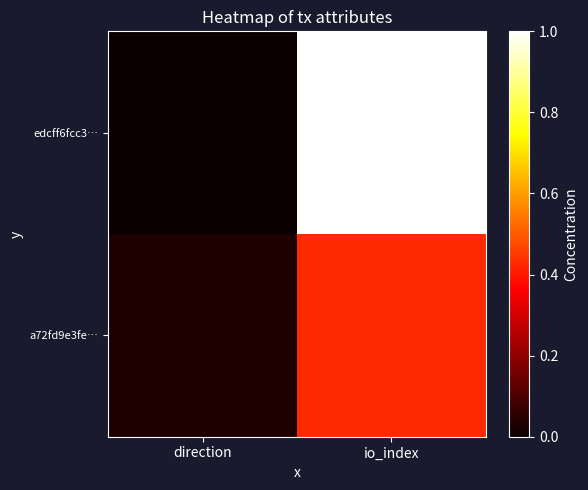

How many distinct data groups are displayed?

2